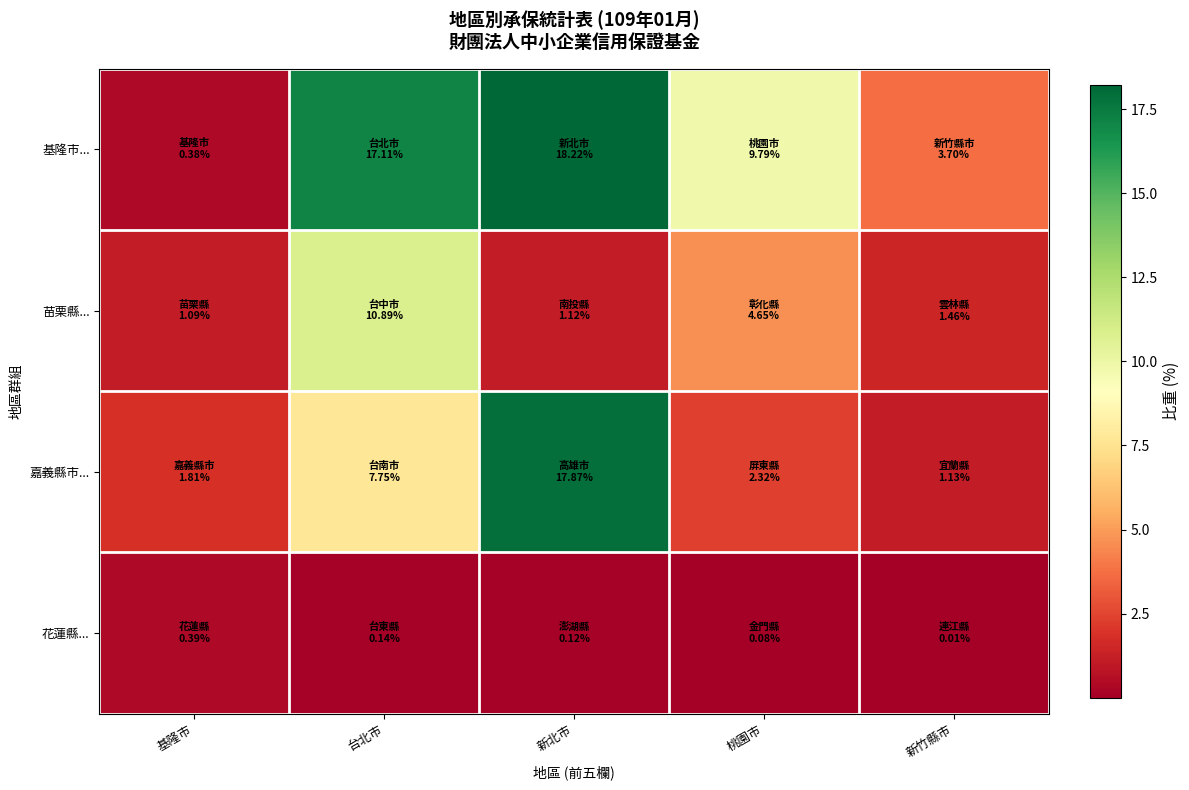

Which series has the largest total across all categories?

基隆市...